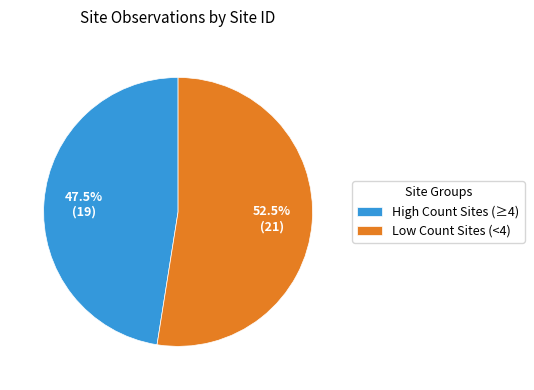

Is there a majority slice in this chart?

Yes